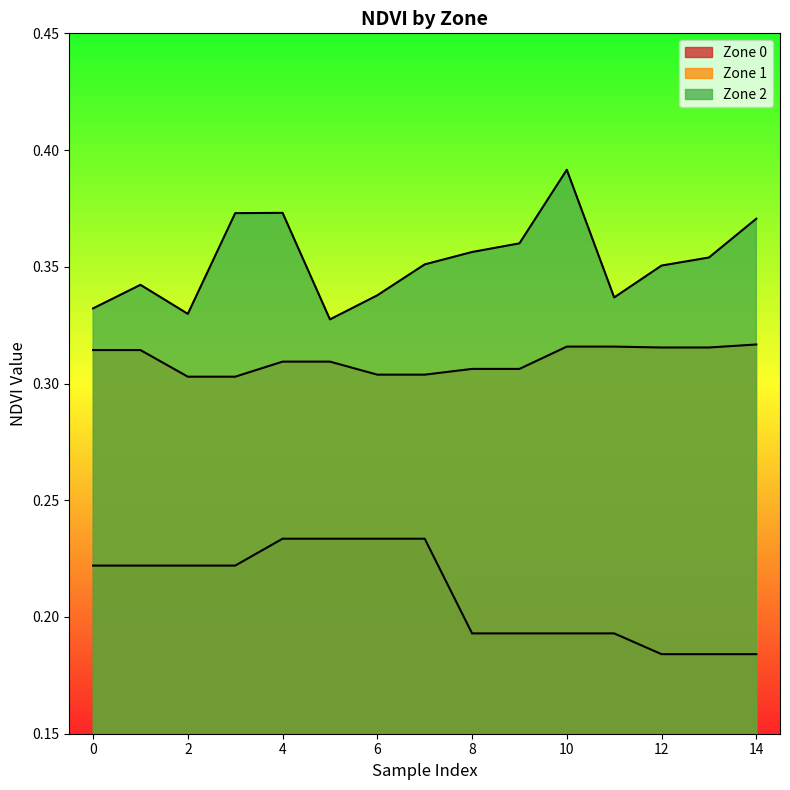

What is the sum of the values at 7 and 15?

0.7